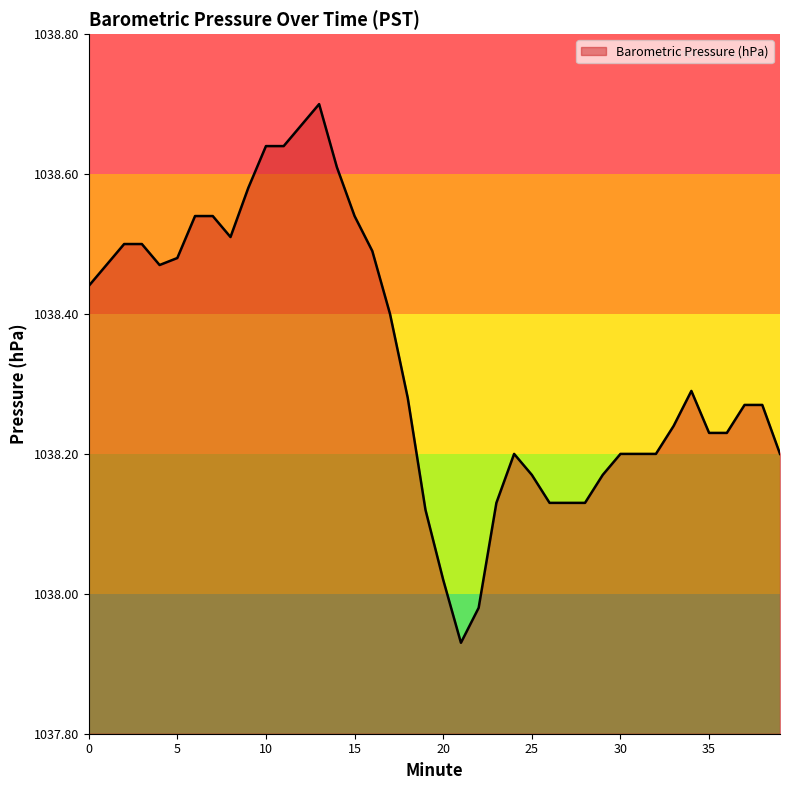

What is the difference between the maximum and minimum values?

0.8